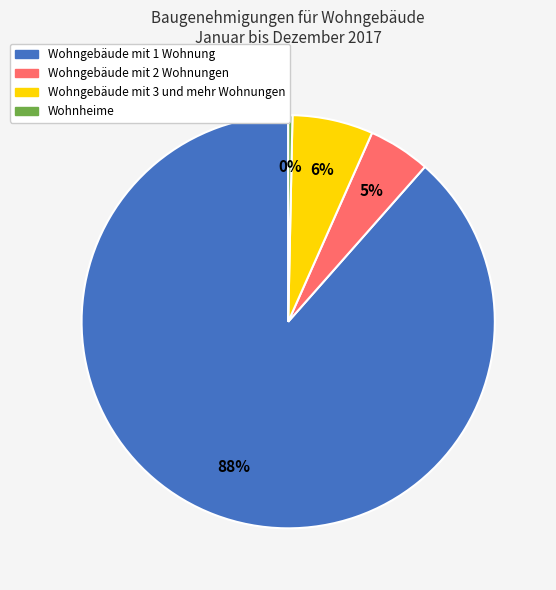

To the nearest percent, what is the combined percentage of Wohnheime and Wohngebäude mit 2 Wohnungen?

5%